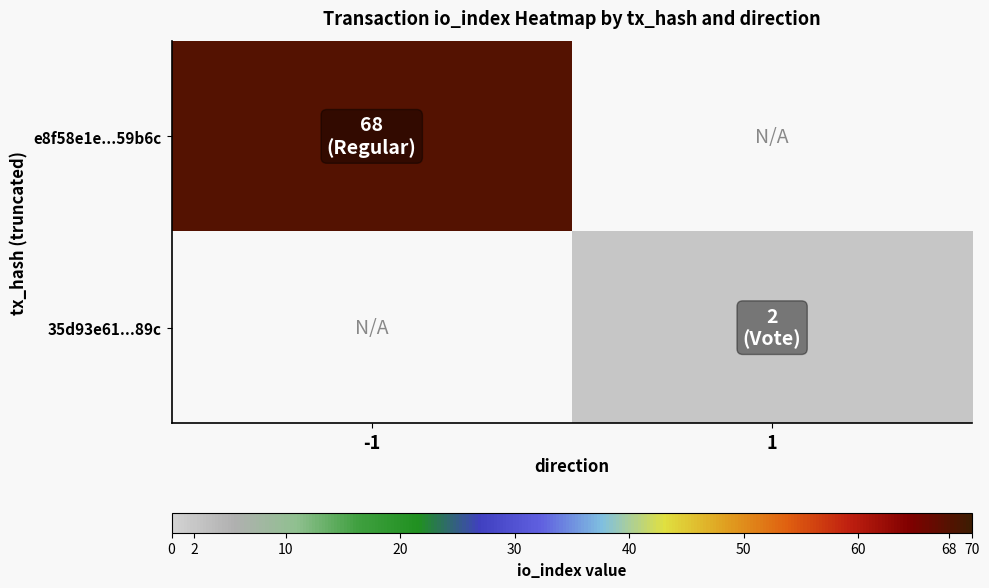

Which series has the largest range (max minus min)?

e8f58e1e...59b6c